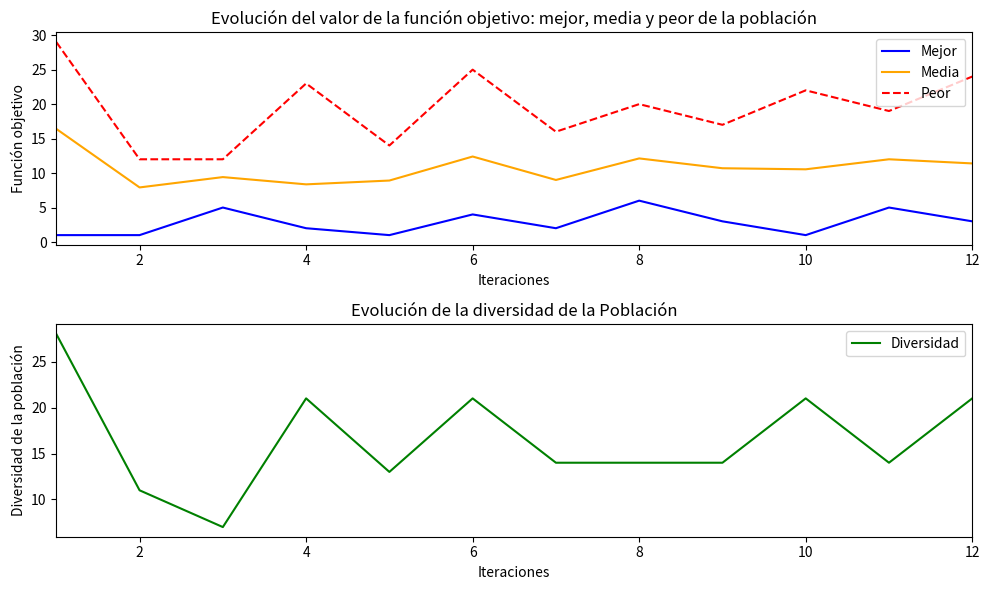

True or false: Media has a value of 7.9 at 2.

True